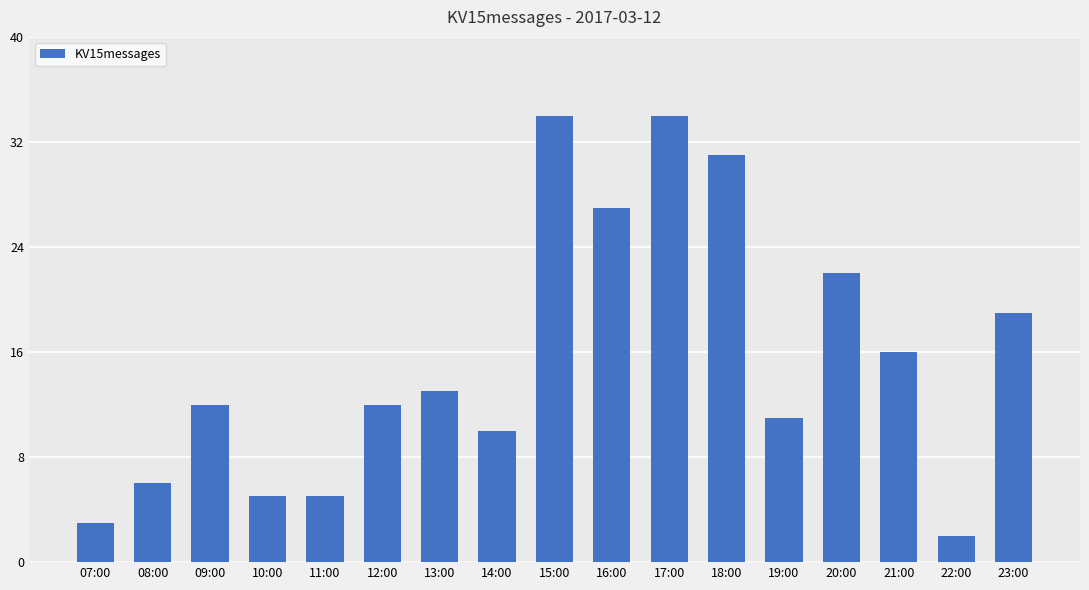

What is the change in value from 18:00 to 23:00?

-12